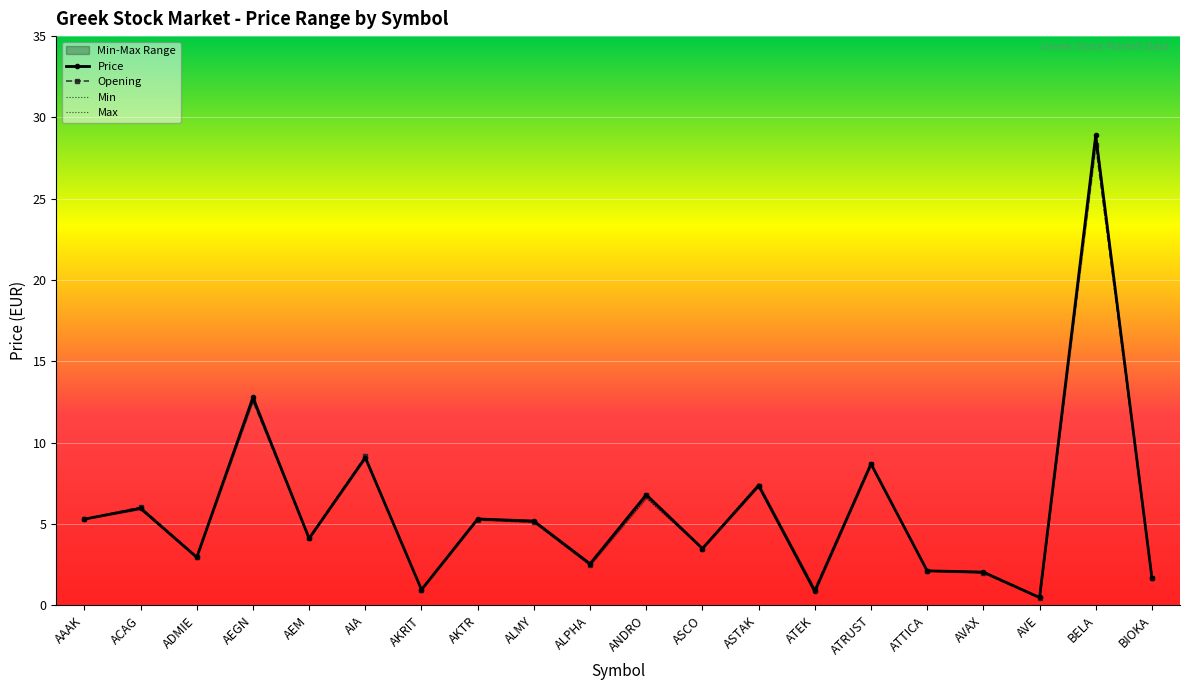

At which label is Opening closest to 14?

AEGN